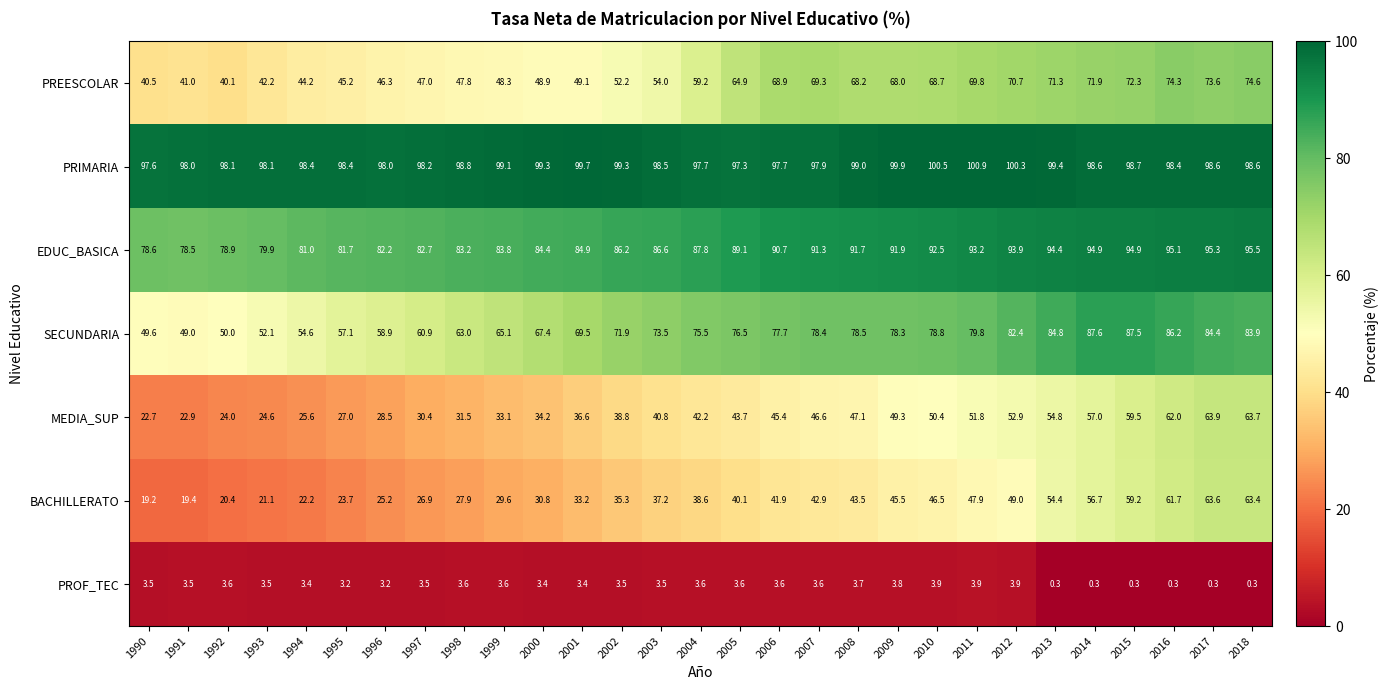

True or false: PREESCOLAR has a value of 74.9 at 1996.

False